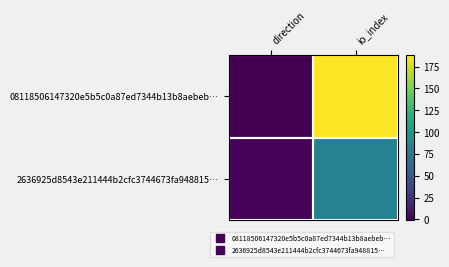

Reading left to right, list all the values displayed in this chart.

08118506147320e5b5c0a87ed7344b13b8aebeb…: direction=-1	io_index=188
2636925d8543e211444b2cfc3744673fa948815…: direction=1	io_index=83